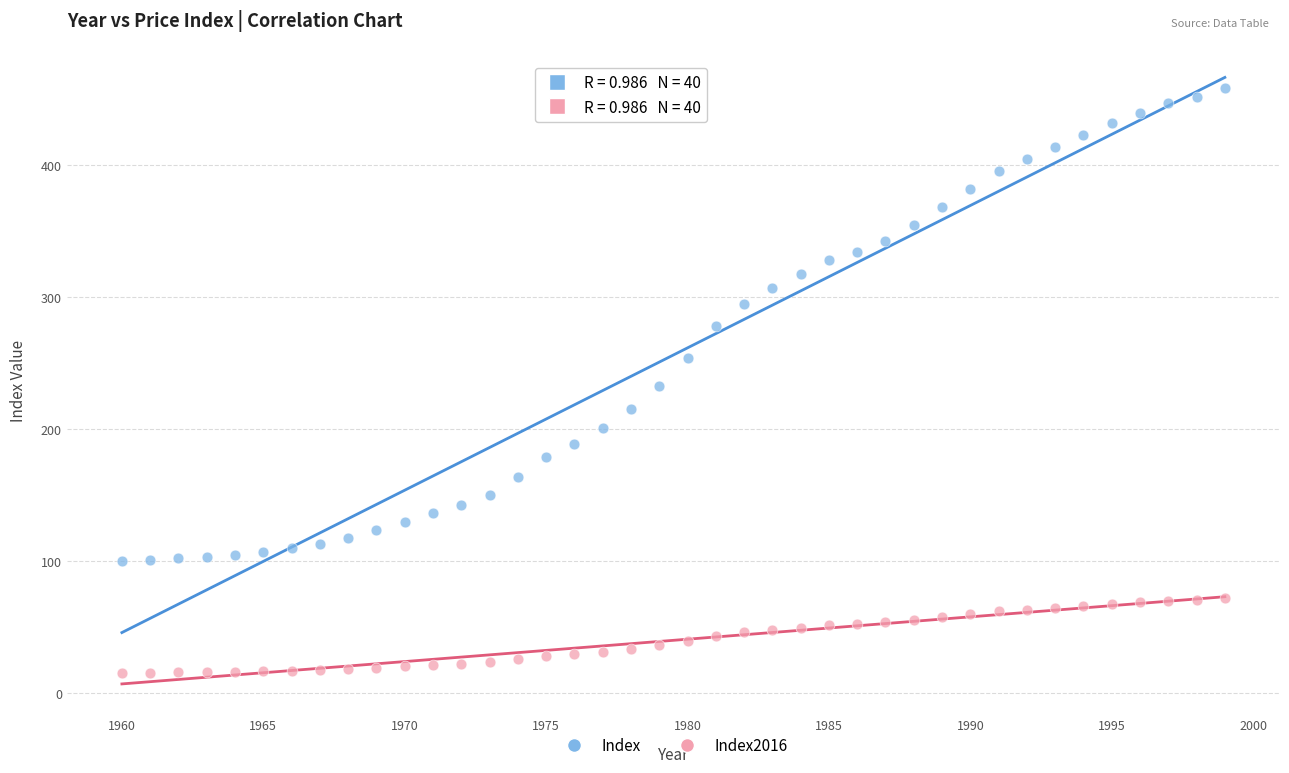

Which series contains the lowest Y value?

Index2016